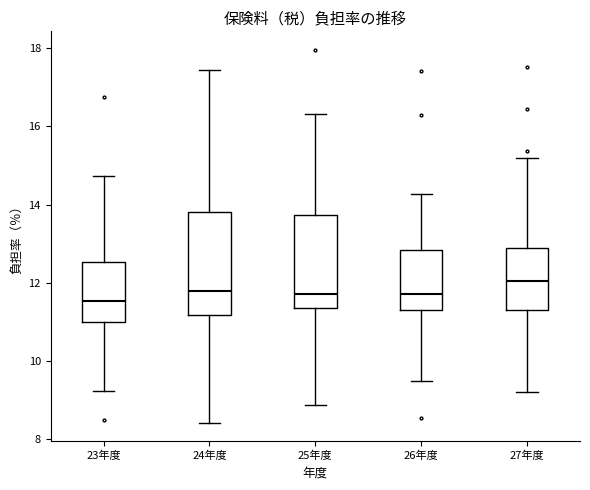

Reading left to right, transcribe this box plot: for each box, give where its median line is, the range the box spans, and where its two whiskers end, as read against the y-axis. The values are not printed on the chart, so give them approximately, as read against the axis.

23年度: median 11.6, box 11.0 to 12.6, whiskers 9.2 to 14.8
24年度: median 11.8, box 11.2 to 13.8, whiskers 8.4 to 17.4
25年度: median 11.8, box 11.4 to 13.8, whiskers 8.8 to 16.4
26年度: median 11.8, box 11.4 to 12.8, whiskers 9.4 to 14.2
27年度: median 12.0, box 11.2 to 12.8, whiskers 9.2 to 15.2